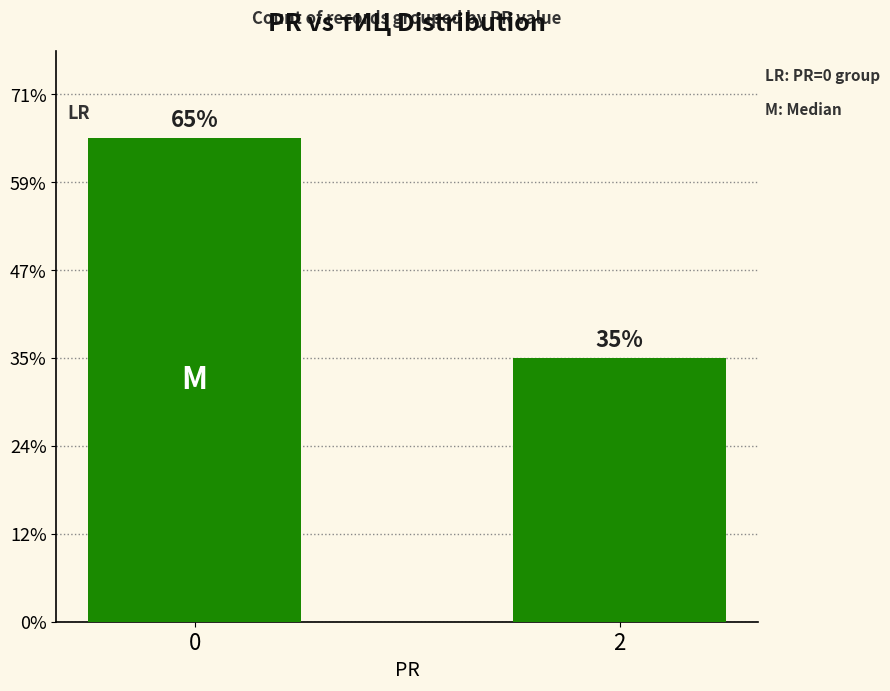

Are the bars horizontal?

No